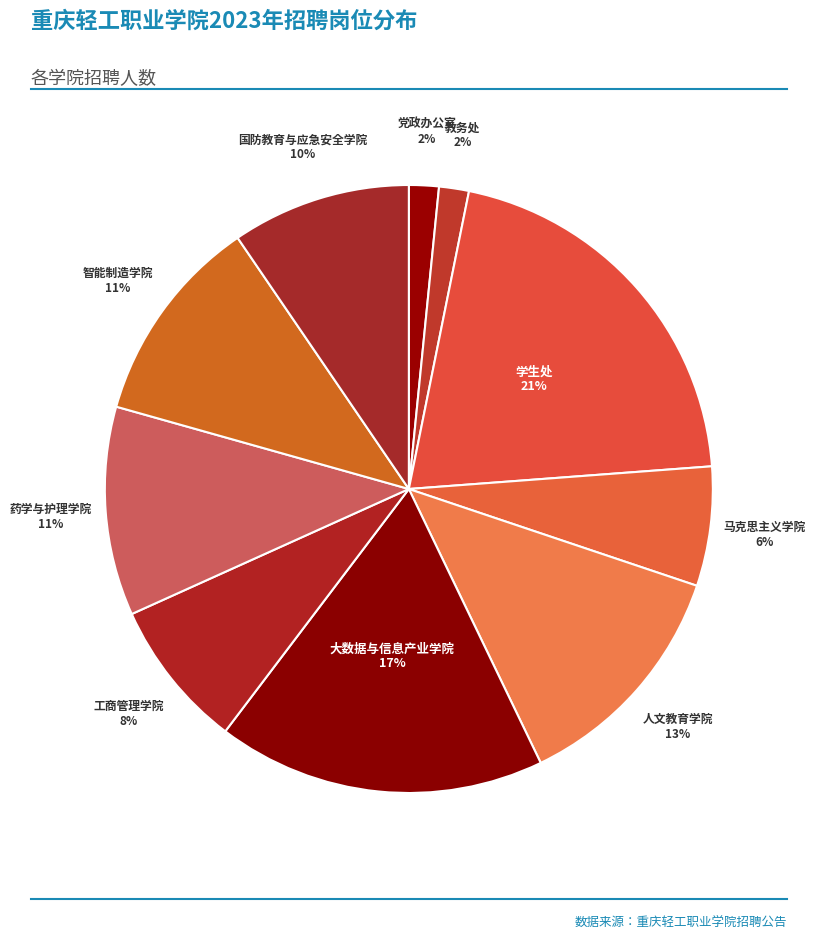

Between 智能制造学院 and 教务处, which is larger?

智能制造学院